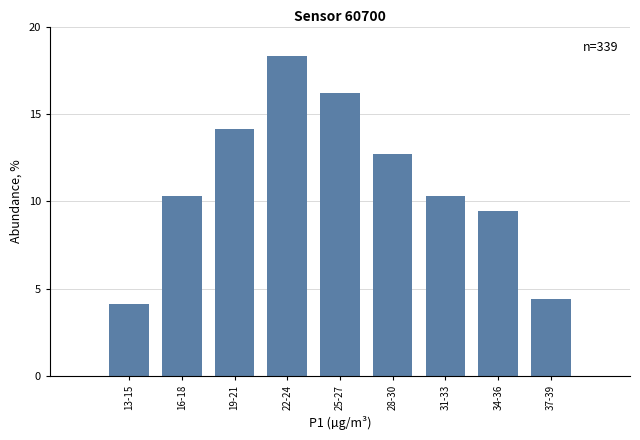

Reading left to right, list all the values displayed in this chart.

13-15=4.1	16-18=10.3	19-21=14.2	22-24=18.3	25-27=16.2	28-30=12.7	31-33=10.3	34-36=9.4	37-39=4.4